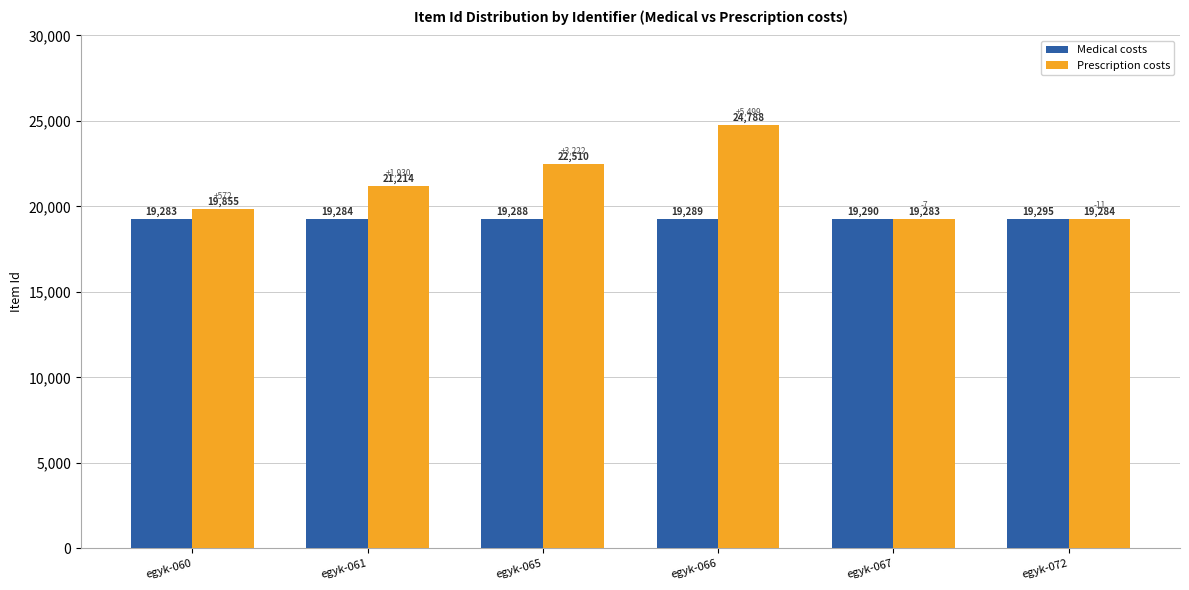

What is the average value of the Prescription costs series?

21156